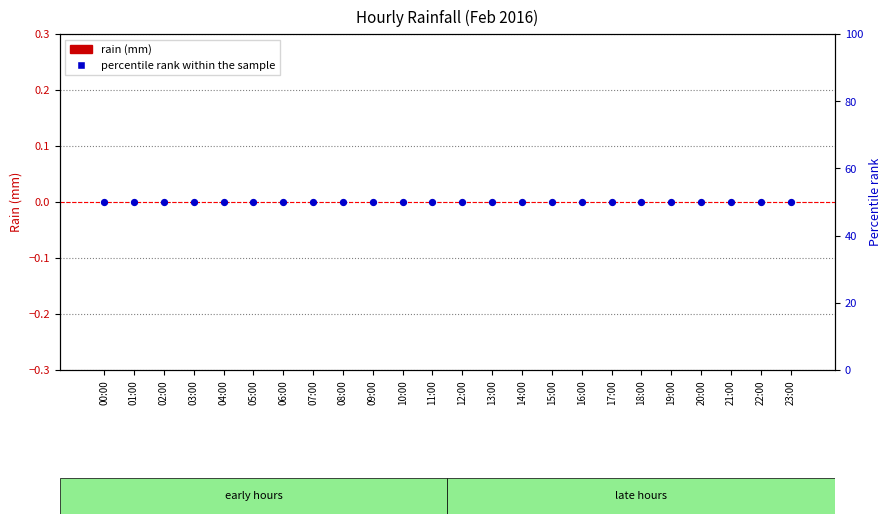

Which series has the widest spread of Y values?

rain (mm)